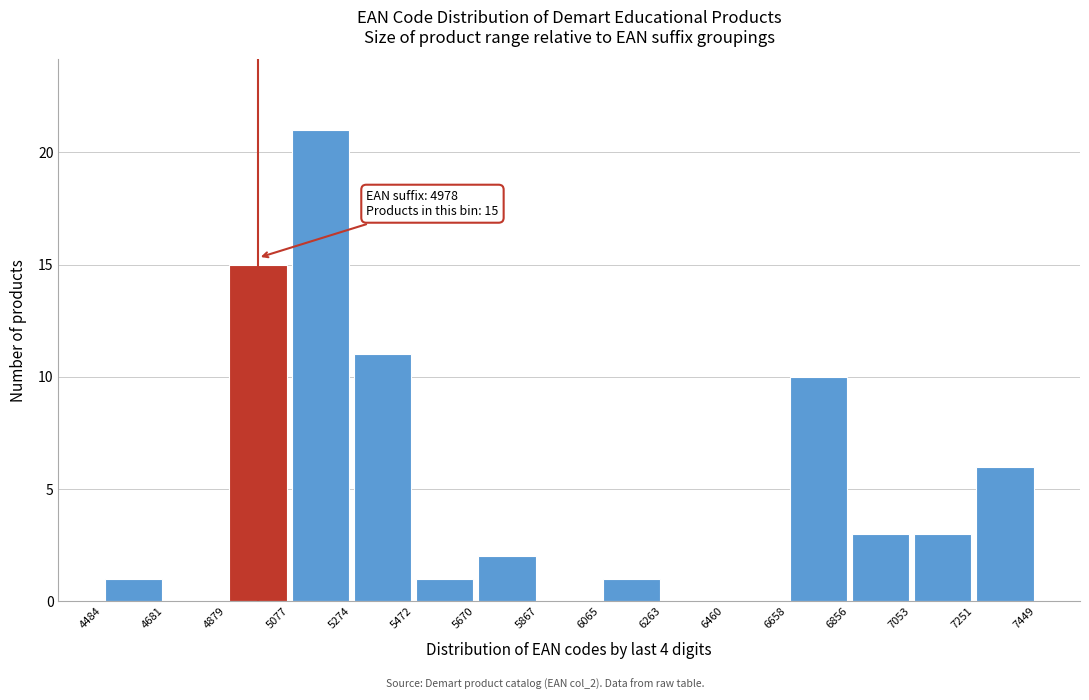

Over which range of the x-axis is the bar tallest?

5077 to 5274